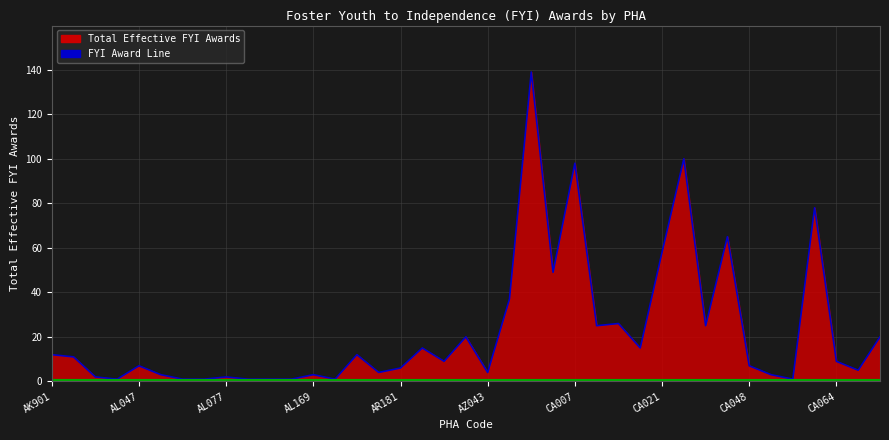

The chart shows a value of 2 at AL047. True or false?

False